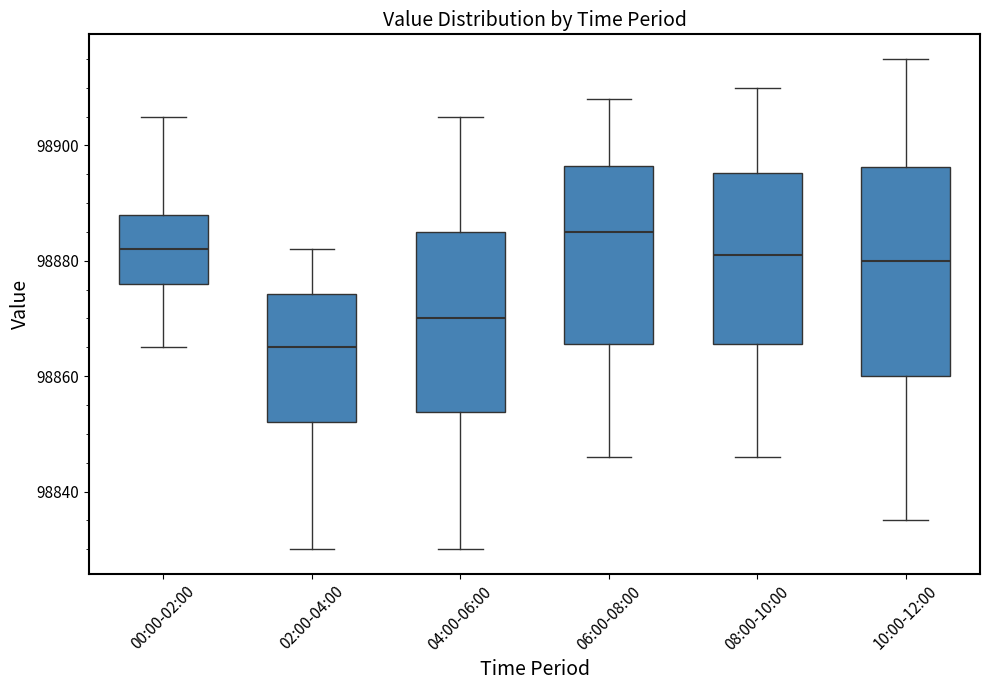

Reading left to right, read every box against the y-axis: the position of its median line, the range the box covers, and the ends of its whiskers. The values are not printed on the chart, so give them approximately, as read against the axis.

00:00-02:00: median 98882, box 98876 to 98888, whiskers 98866 to 98906
02:00-04:00: median 98866, box 98852 to 98874, whiskers 98830 to 98882
04:00-06:00: median 98870, box 98854 to 98886, whiskers 98830 to 98906
06:00-08:00: median 98886, box 98866 to 98896, whiskers 98846 to 98908
08:00-10:00: median 98882, box 98866 to 98896, whiskers 98846 to 98910
10:00-12:00: median 98880, box 98860 to 98896, whiskers 98836 to 98916